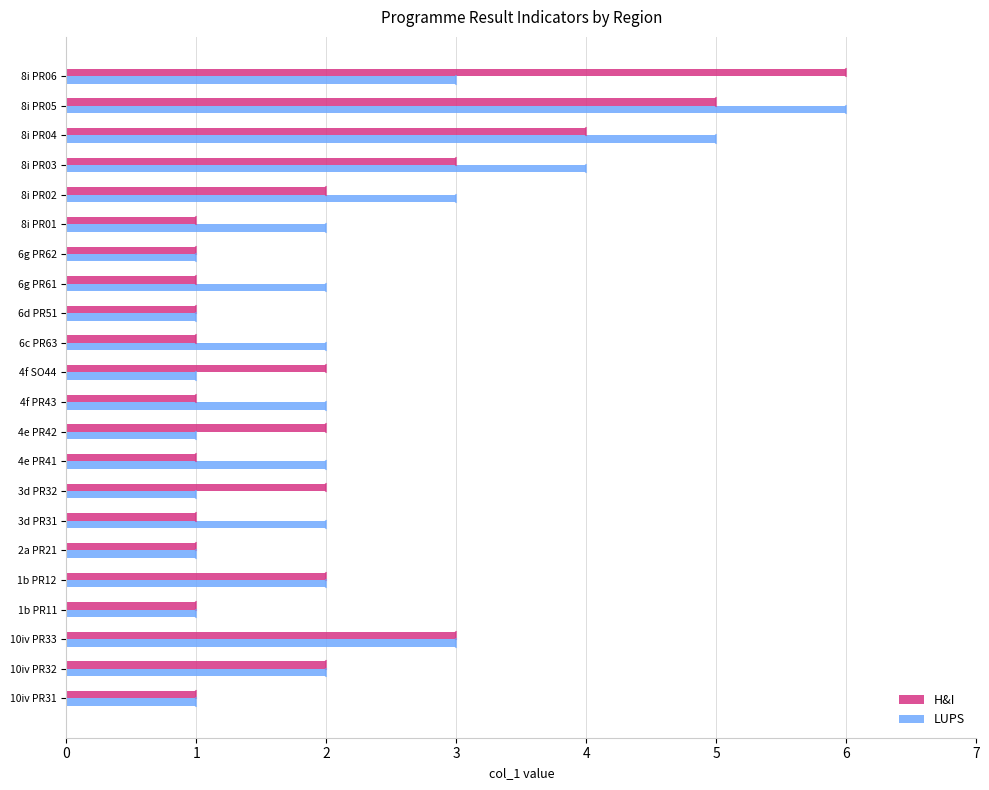

What is the difference between the second highest and second lowest values in the H&I series?

4